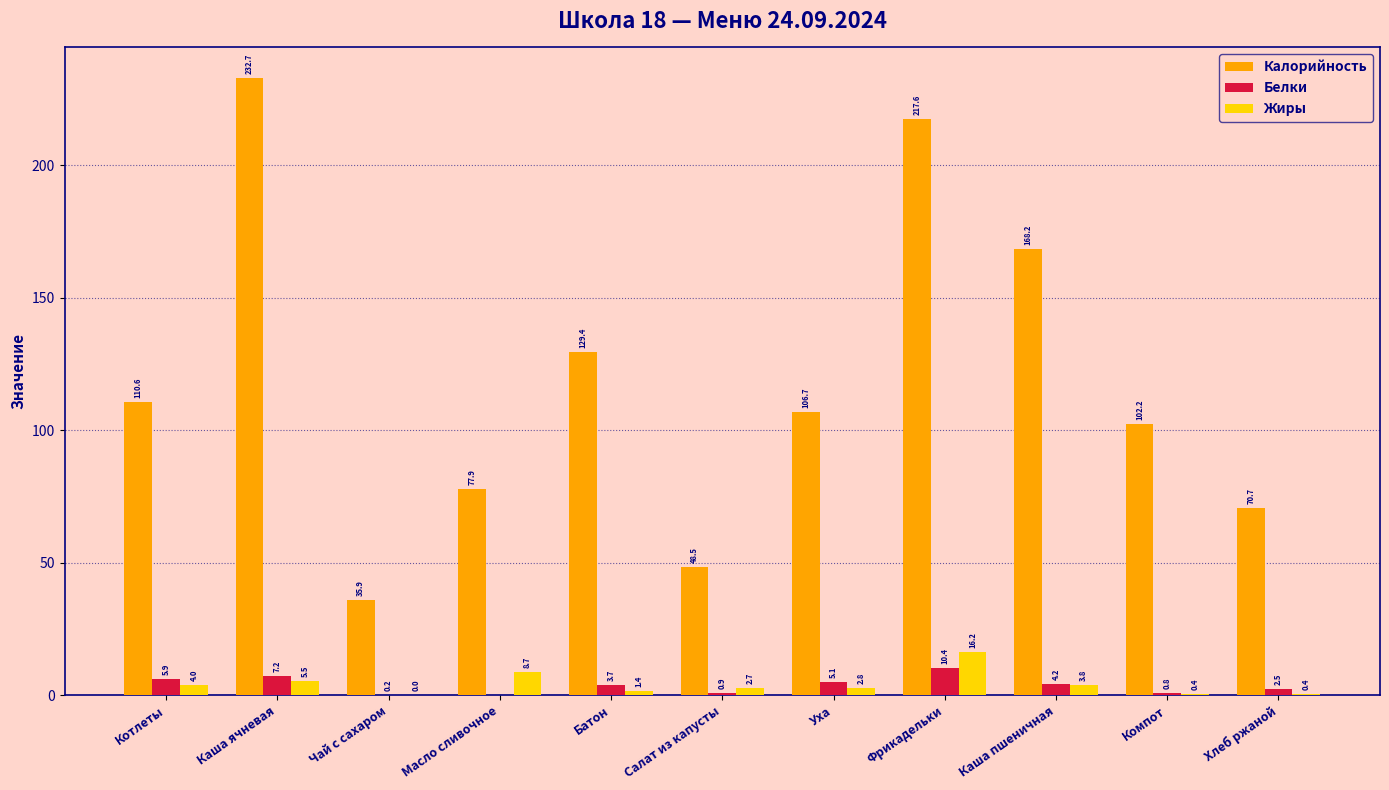

The value of Калорийность at Котлеты is 110.6. True or false?

True